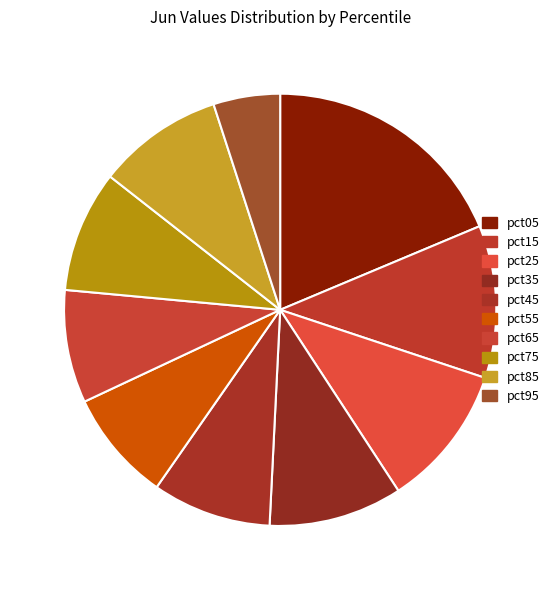

Which slice is the largest?

pct05